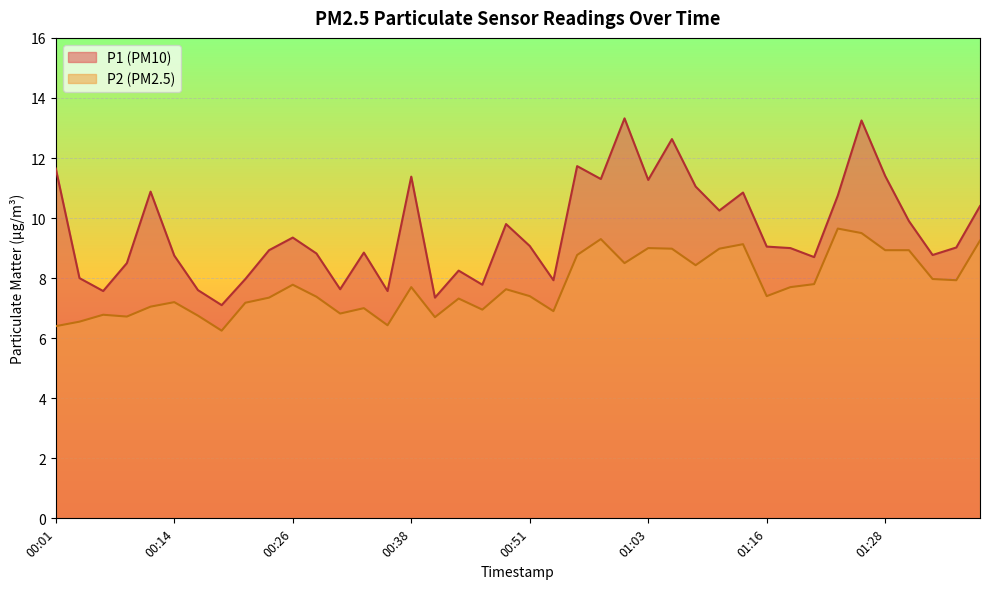

Which has a higher value, 00:04 or 00:43?

00:43